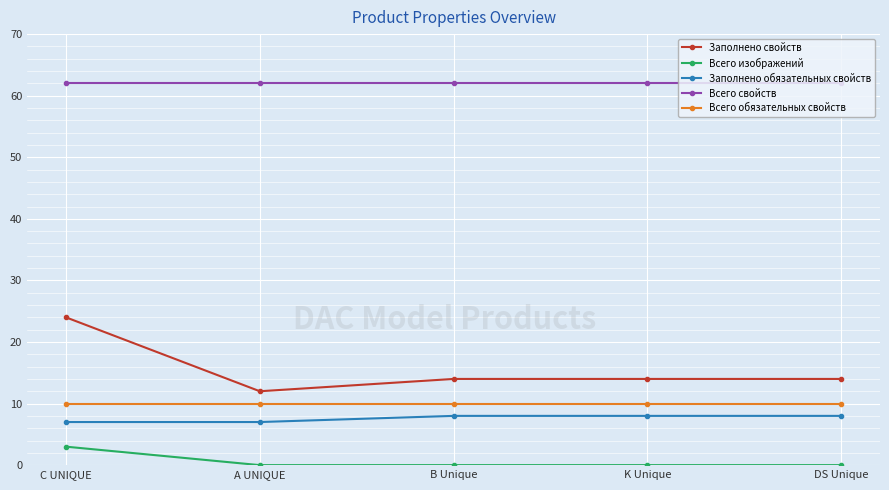

The value of Всего свойств at B Unique is 81. True or false?

False